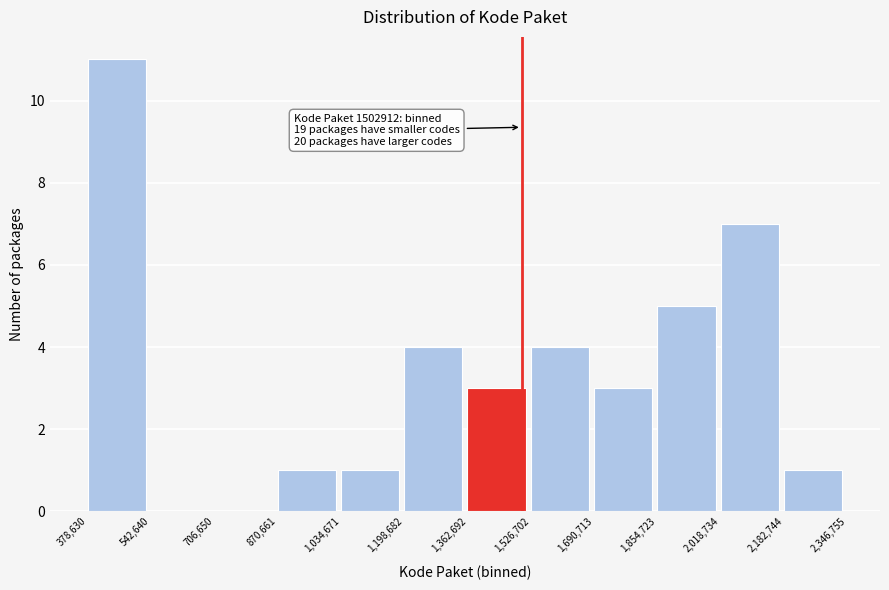

Which range on the x-axis has the tallest bar?

378,630 to 542,640